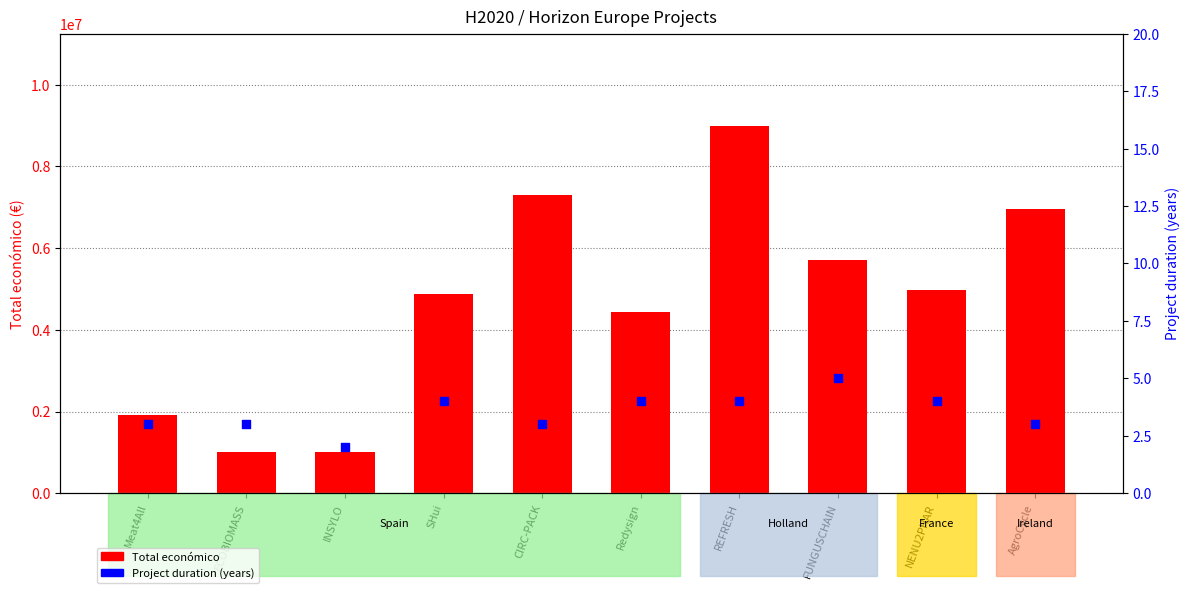

Which series has the largest total across all categories?

Total económico